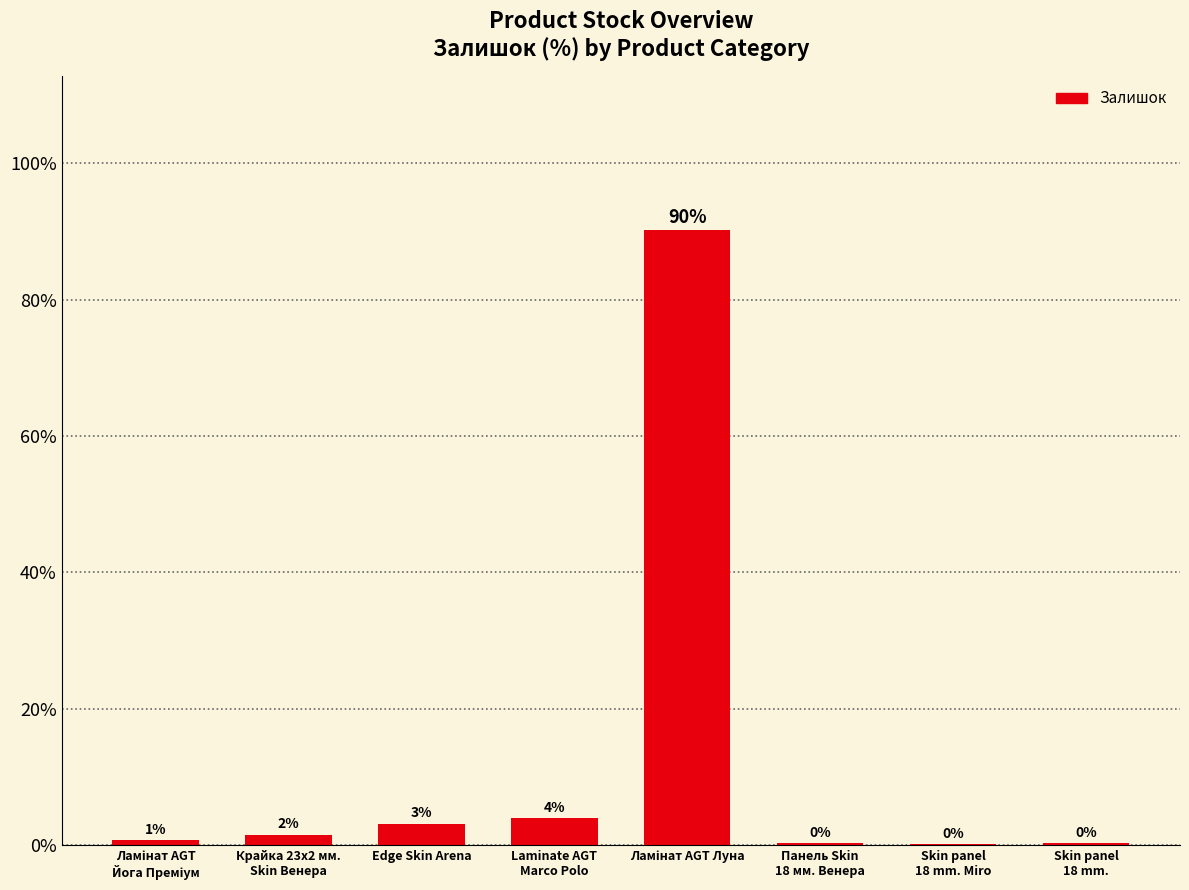

Rank the categories by value from lowest to highest.

Skin panel
18 mm. Miro, Панель Skin
18 мм. Венера, Skin panel
18 mm., Ламінат AGT
Йога Преміум, Крайка 23x2 мм.
Skin Венера, Edge Skin Arena, Laminate AGT
Marco Polo, Ламінат AGT Луна